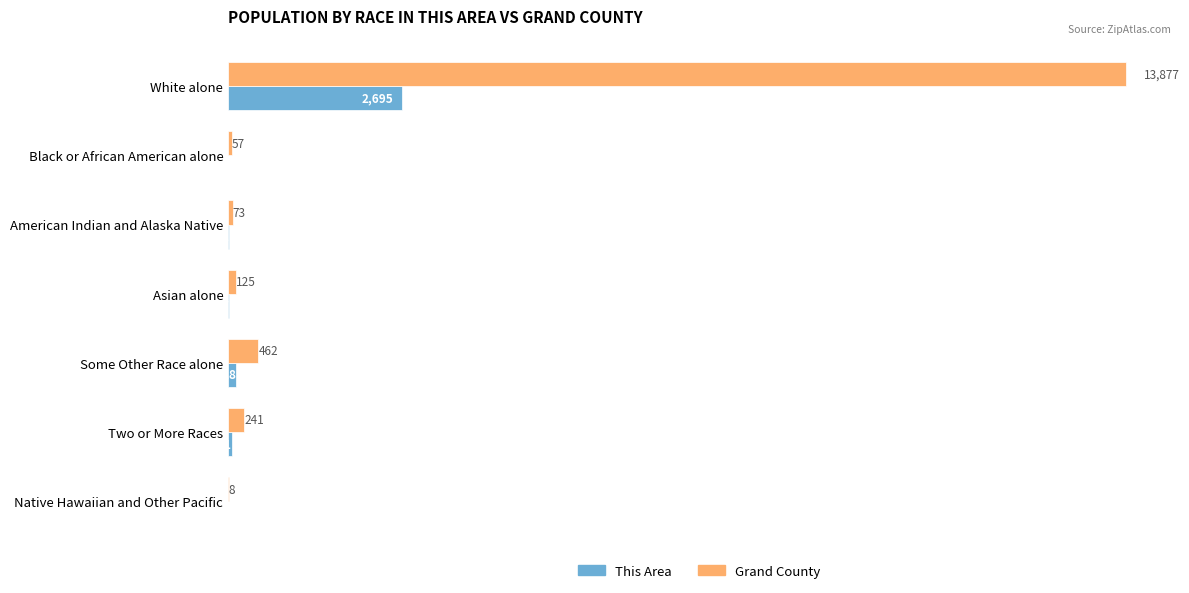

Count the number of data series in this chart.

2